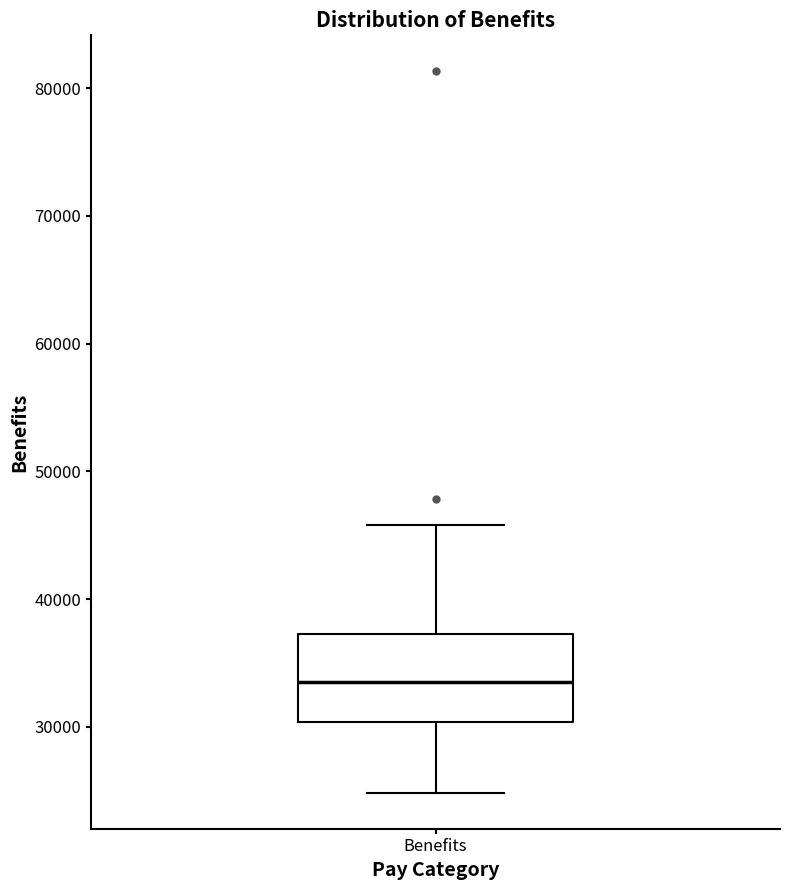

Transcribe this box plot: give where the median line is, the range the box spans, and where the two whiskers end, as read against the y-axis. The values are not printed on the chart, so give them approximately, as read against the axis.

median 33000, box 30000 to 37000, whiskers 25000 to 46000